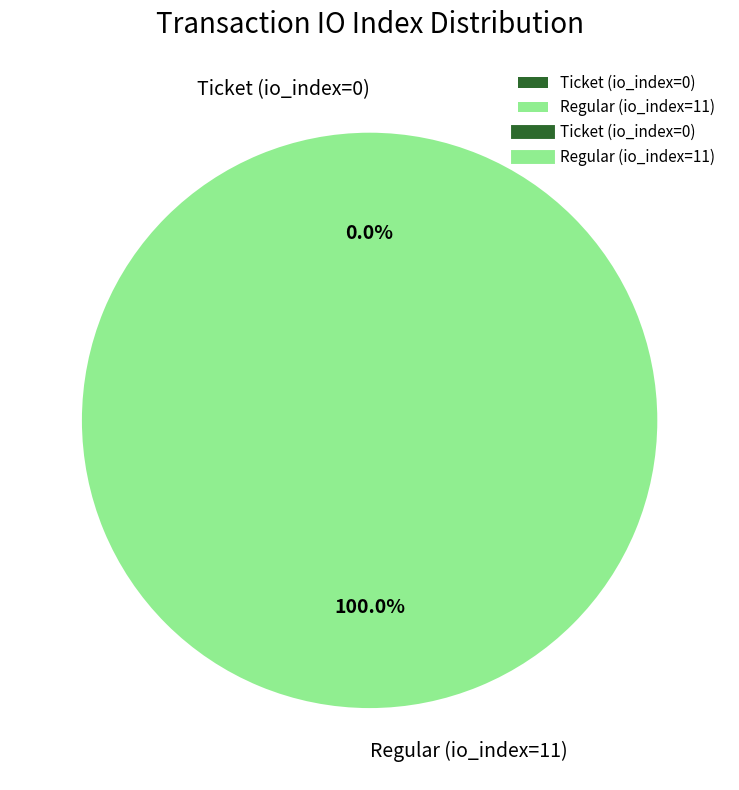

True or false: Ticket (io_index=0) accounts for 0% of the total.

True